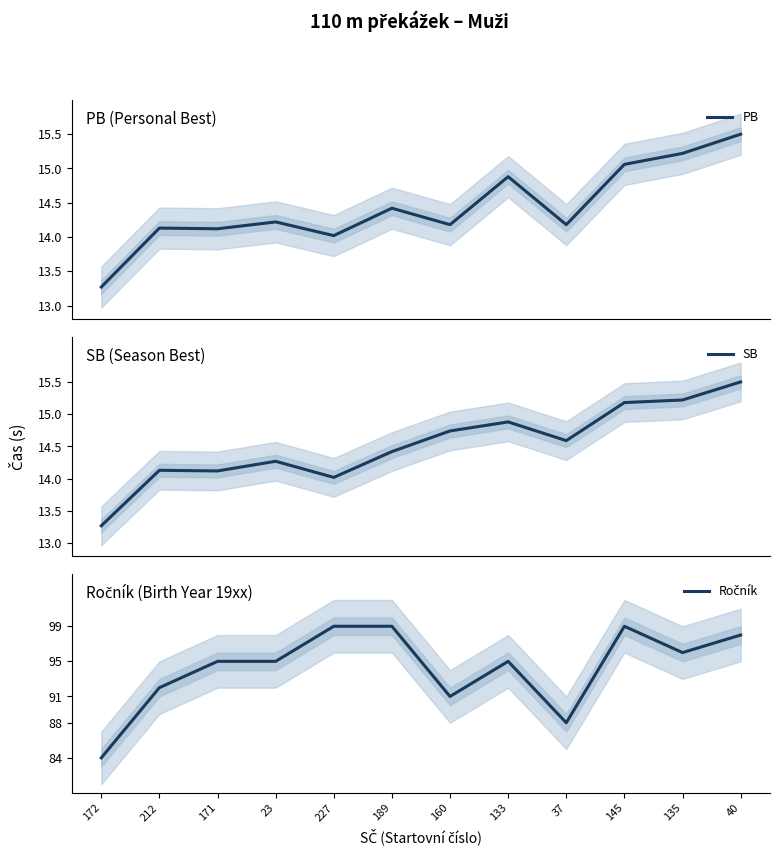

At which label does SB first exceed 14?

212